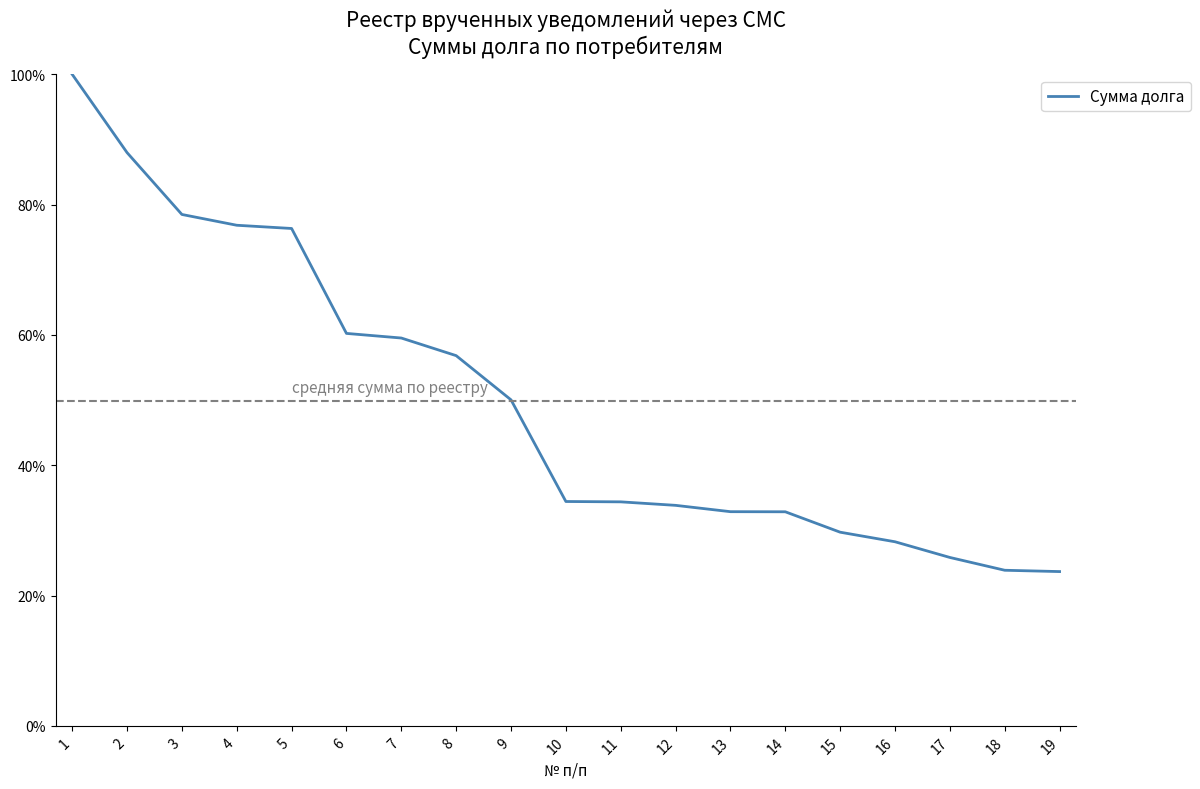

What is the difference between the maximum and minimum values?

76.3